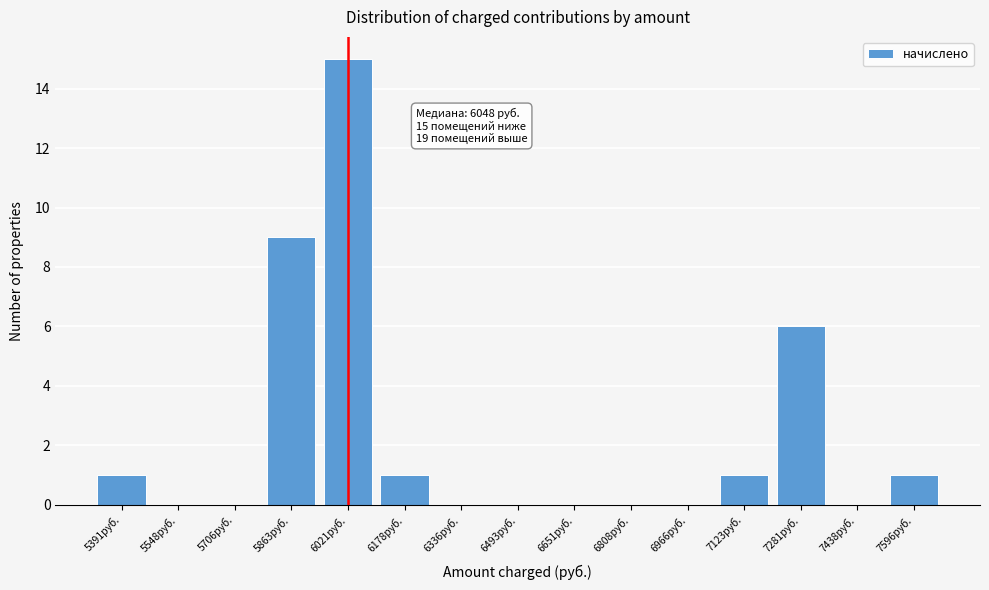

Reading right to left, extract all data points from this chart.

7596руб.=1	7438руб.=0	7281руб.=6	7123руб.=1	6966руб.=0	6808руб.=0	6651руб.=0	6493руб.=0	6336руб.=0	6178руб.=1	6021руб.=15	5863руб.=9	5706руб.=0	5548руб.=0	5391руб.=1